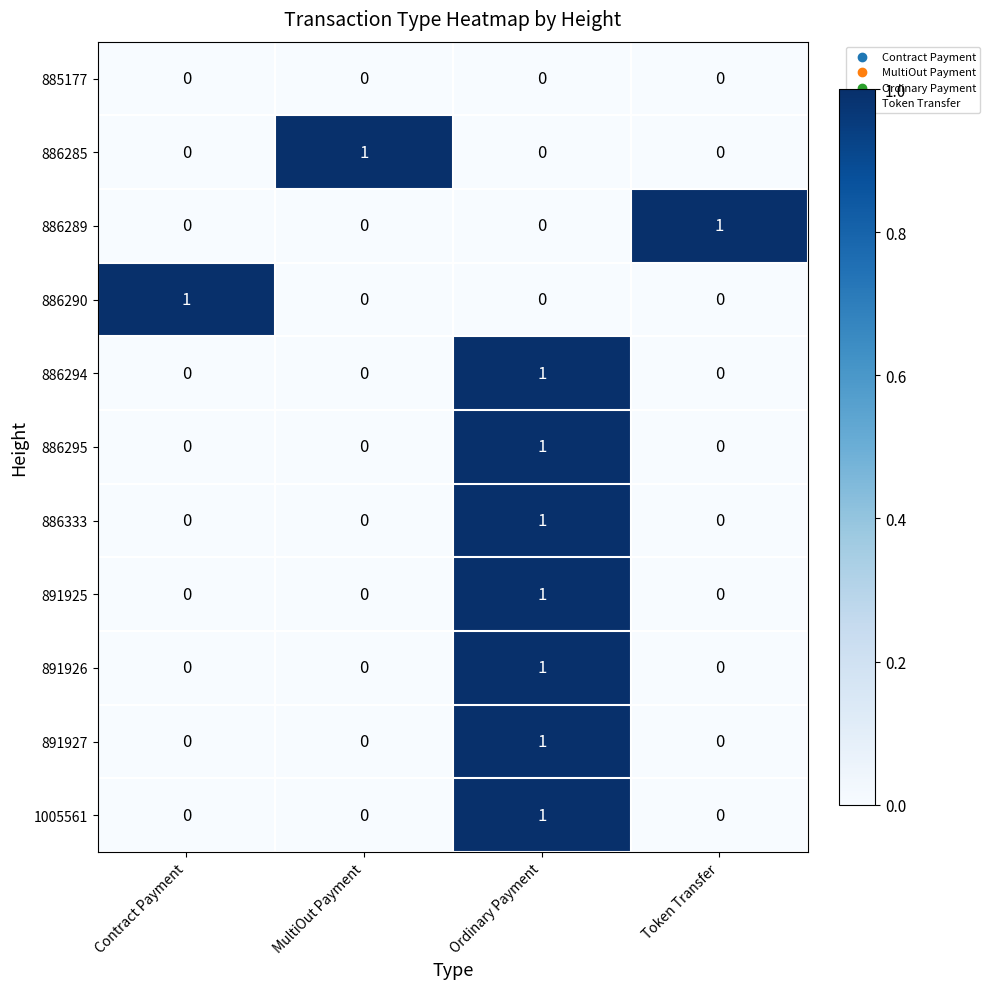

At how many categories does at least one series exceed 0?

4